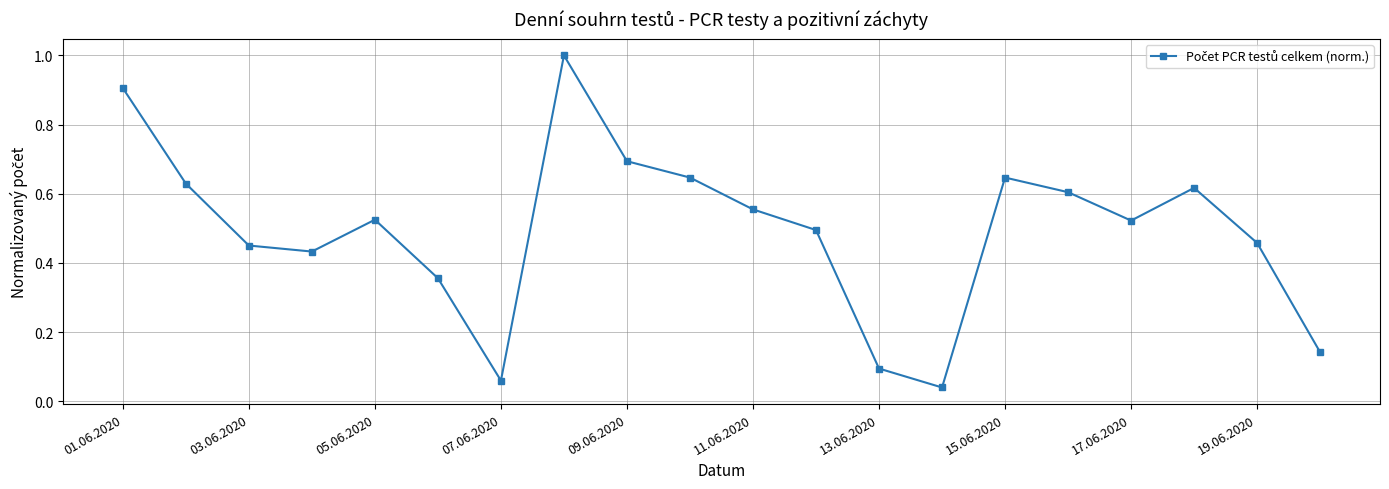

What is the sum of all values?

9.9